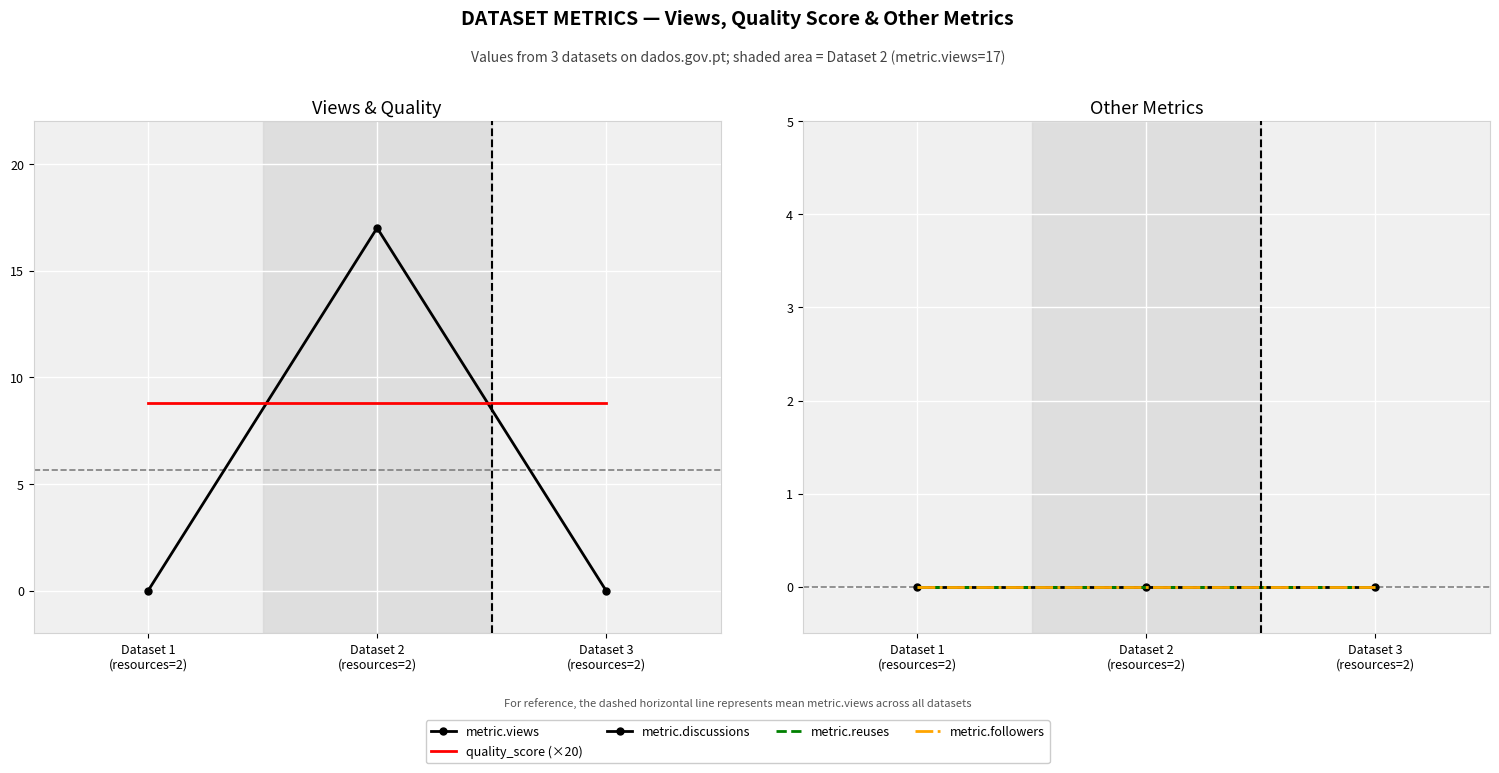

Between Dataset 1
(resources=2) and Dataset 2
(resources=2), which series saw the biggest shift?

metric.views